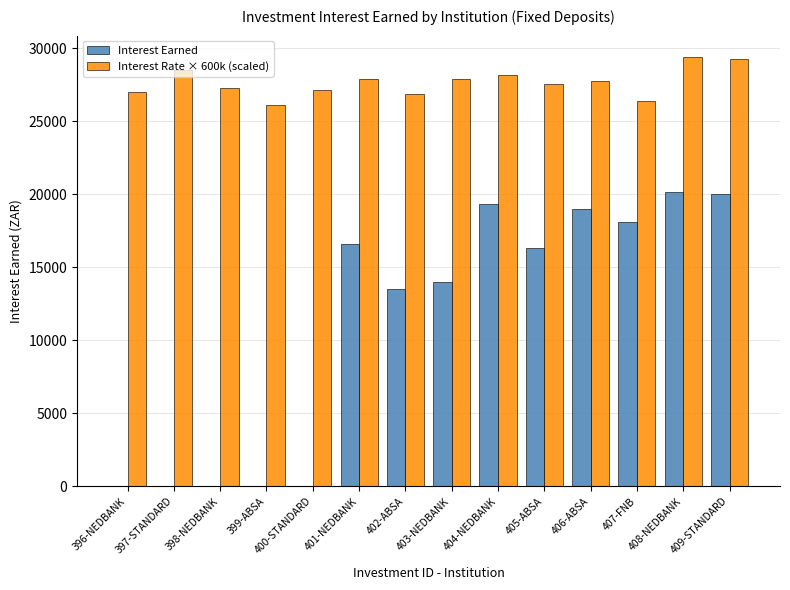

Count the number of data series in this chart.

2